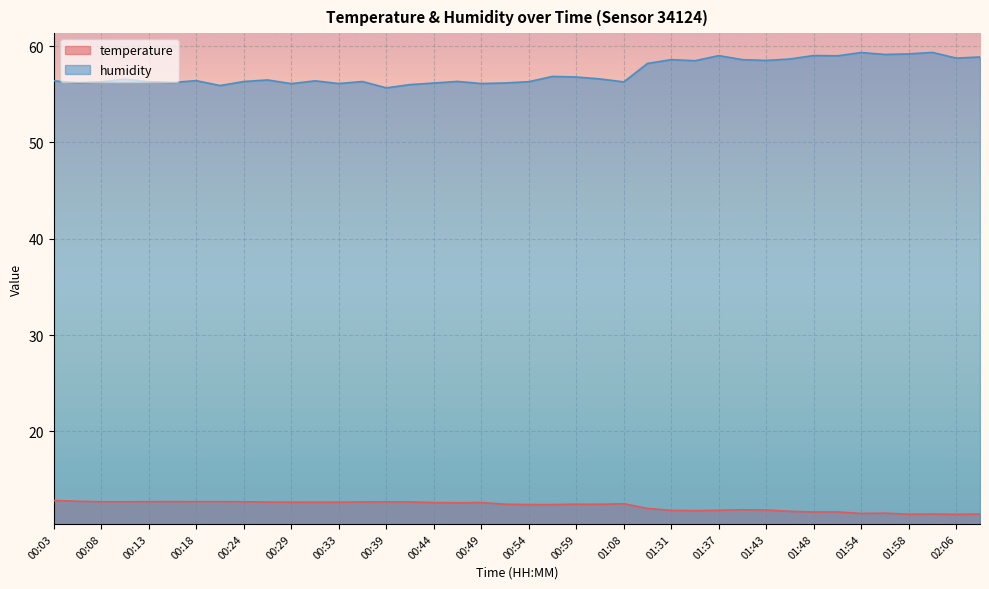

Reading left to right, extract all data points from this chart.

temperature: 00:03=12.8	00:05=12.8	00:08=12.7	00:11=12.7	00:13=12.7	00:16=12.7	00:18=12.7	00:21=12.7	00:24=12.7	00:26=12.7	00:29=12.7	00:31=12.6	00:33=12.7	00:36=12.7	00:39=12.7	00:41=12.7	00:44=12.6	00:46=12.6	00:49=12.6	00:52=12.4	00:54=12.4	00:57=12.4	00:59=12.4	01:02=12.4	01:08=12.5	01:23=12.0	01:31=11.8	01:34=11.8	01:37=11.8	01:40=11.9	01:43=11.8	01:46=11.7	01:48=11.6	01:51=11.6	01:54=11.5	01:56=11.5	01:58=11.4	02:04=11.4	02:06=11.4	02:09=11.4
humidity: 00:03=56.4	00:05=56.2	00:08=56.3	00:11=56.6	00:13=56.3	00:16=56.2	00:18=56.4	00:21=55.9	00:24=56.3	00:26=56.5	00:29=56.1	00:31=56.4	00:33=56.1	00:36=56.3	00:39=55.7	00:41=56.0	00:44=56.2	00:46=56.3	00:49=56.1	00:52=56.2	00:54=56.3	00:57=56.9	00:59=56.8	01:02=56.6	01:08=56.3	01:23=58.2	01:31=58.6	01:34=58.5	01:37=59.0	01:40=58.6	01:43=58.5	01:46=58.7	01:48=59.0	01:51=59.0	01:54=59.3	01:56=59.1	01:58=59.2	02:04=59.4	02:06=58.8	02:09=58.9